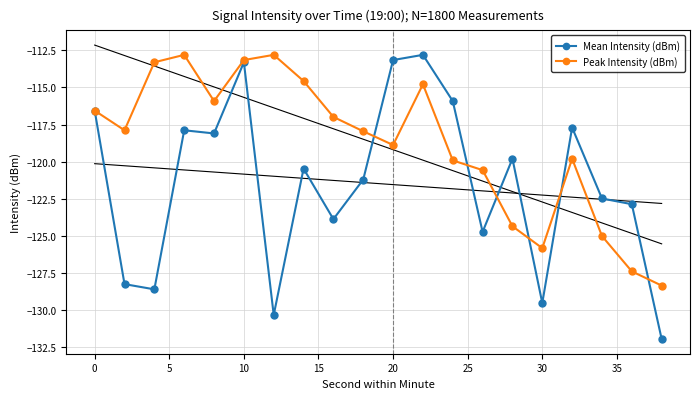

What is the lowest value of the Mean Intensity (dBm) series?

-131.9